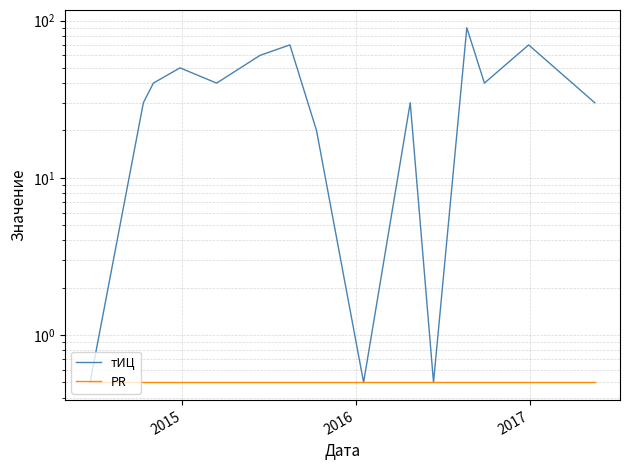

What is the difference between the maximum and second lowest values in the тИЦ series?

89.5